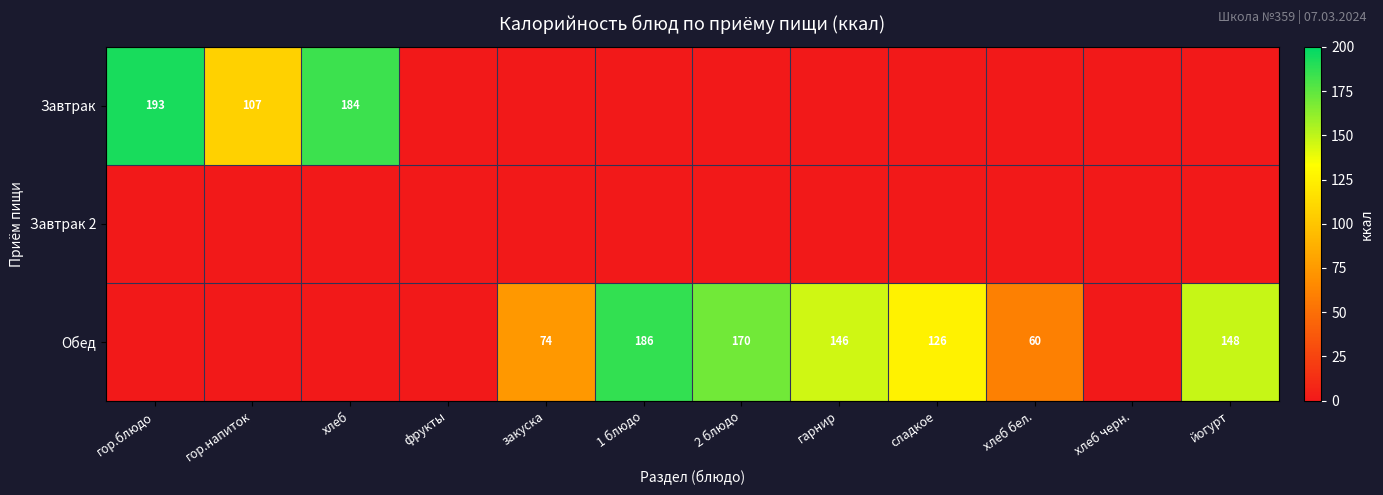

Is it true that Завтрак equals 184 at хлеб?

True